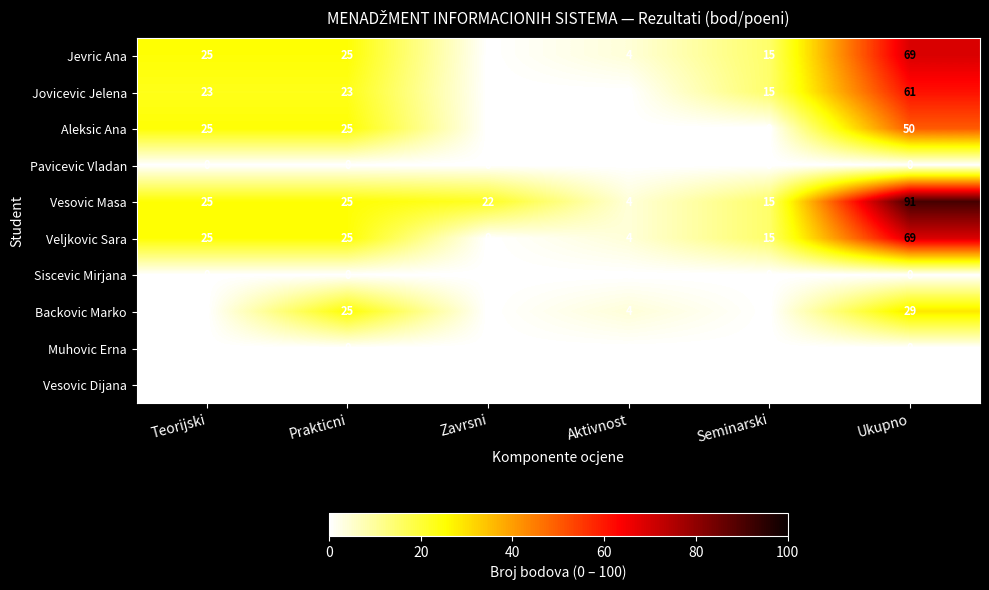

Between Teorijski and Prakticni, which series saw the biggest shift?

Backovic Marko